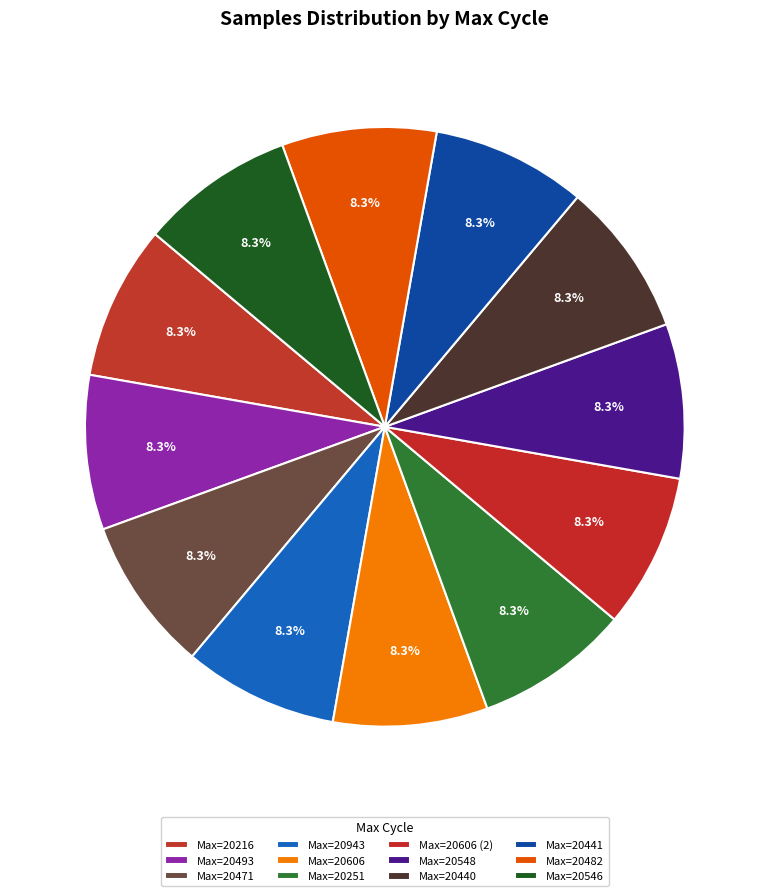

How many segments does this pie chart have?

12